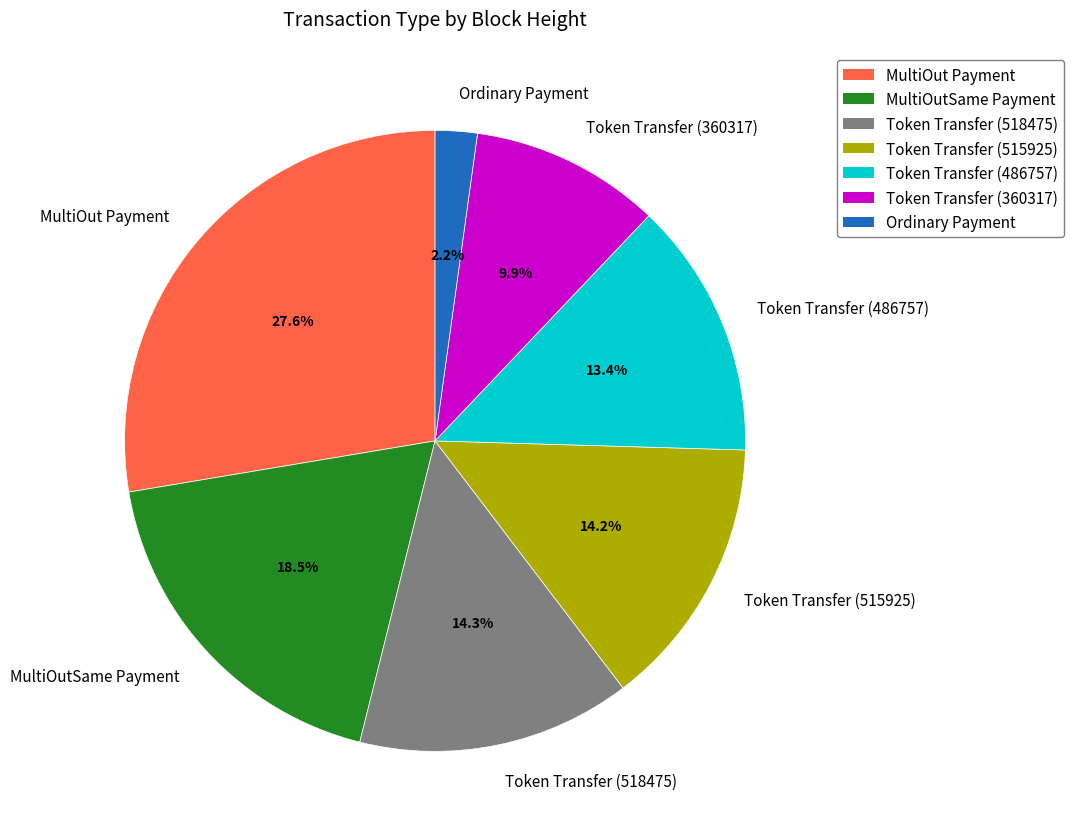

To the nearest percent, what percentage of the pie is Token Transfer (515925)?

14%